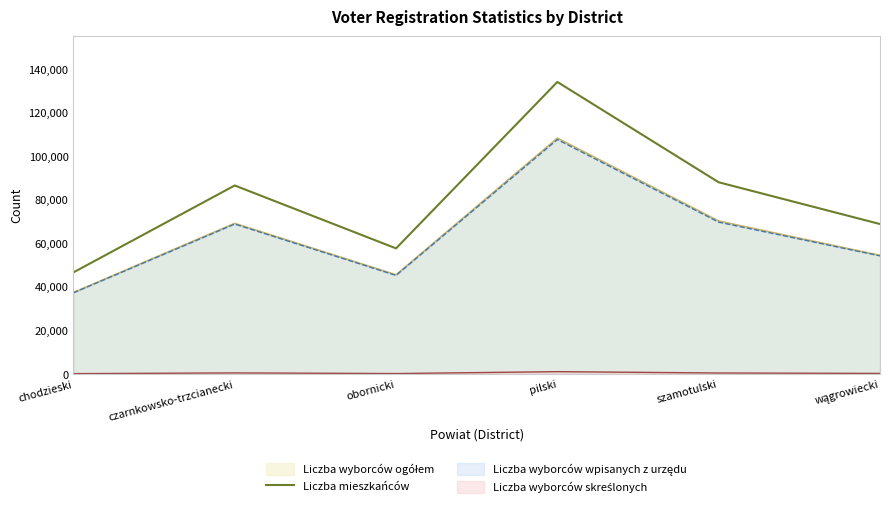

What is the minimum value shown in the chart?

261